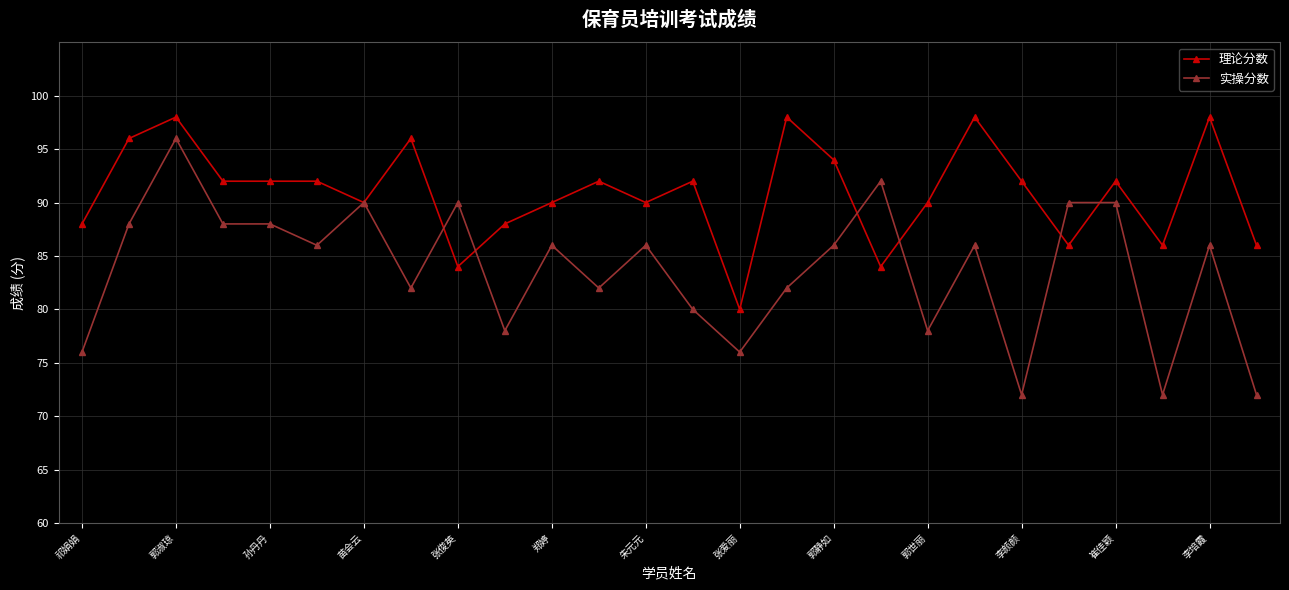

How many categories are shown in the chart?

26